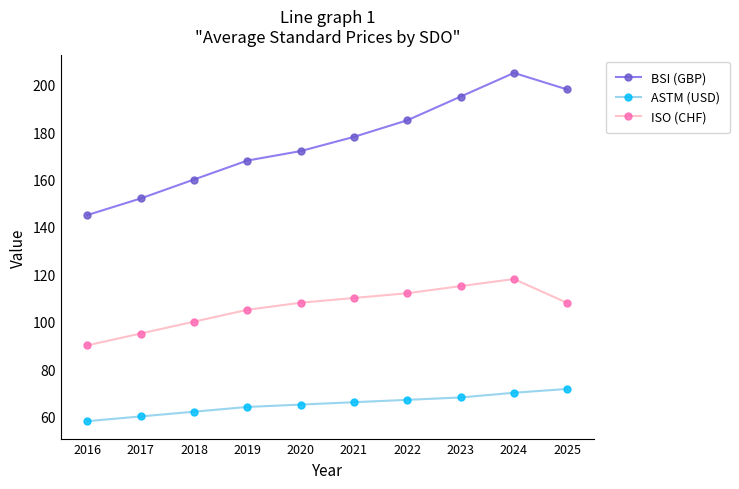

What is the approximate value of ASTM (USD) at 2024?

70.0